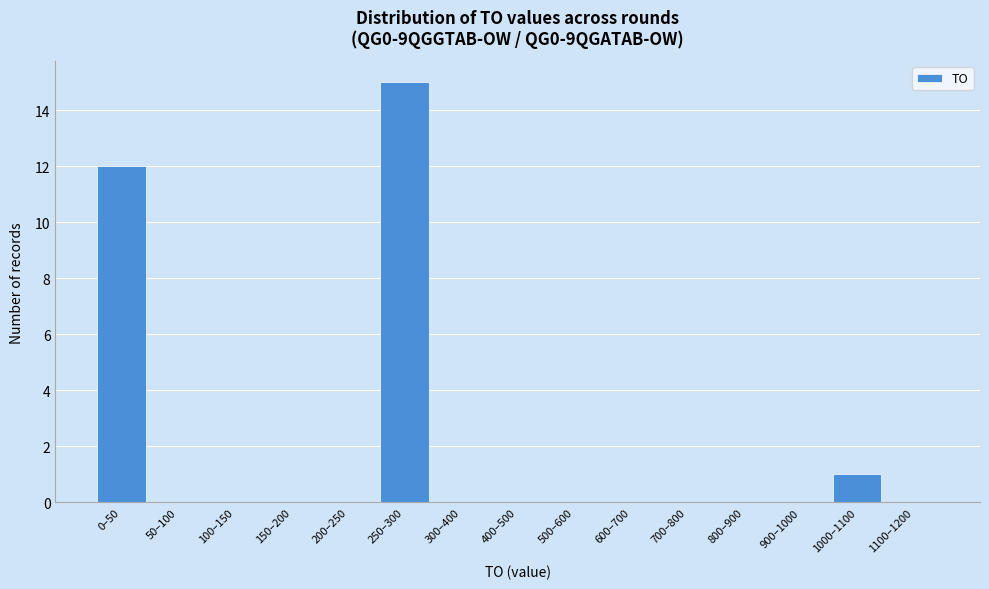

Reading right to left, what are all the values shown in this chart?

1100–1200=0	1000–1100=1	900–1000=0	800–900=0	700–800=0	600–700=0	500–600=0	400–500=0	300–400=0	250–300=15	200–250=0	150–200=0	100–150=0	50–100=0	0–50=12